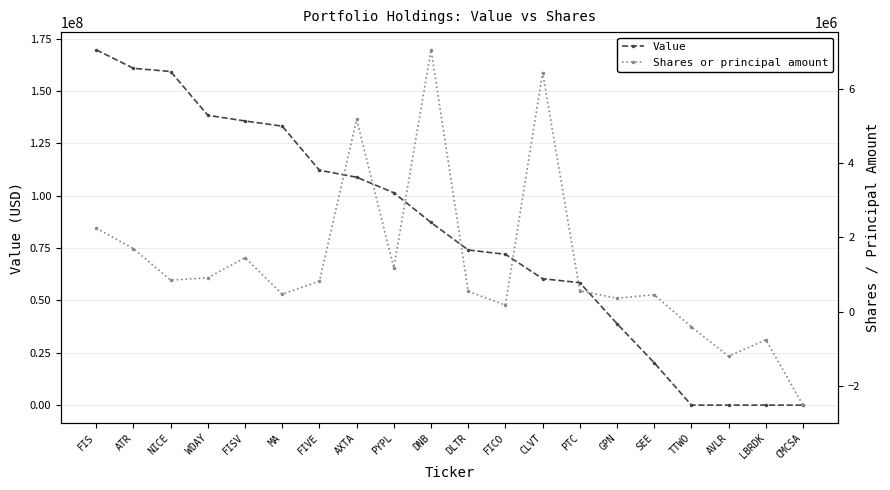

Between ATR and CLVT, which is larger?

ATR